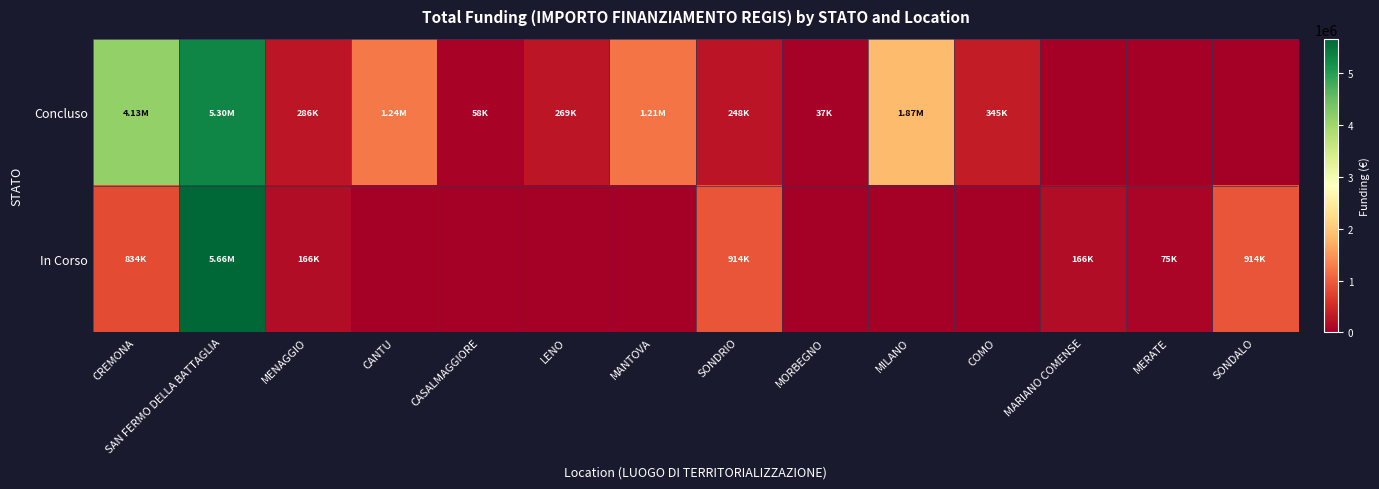

Reading left to right, list all the values displayed in this chart.

Concluso: CREMONA=4132595.6	SAN FERMO DELLA BATTAGLIA=5303014.2	MENAGGIO=286114.4	CANTU=1242450.0	CASALMAGGIORE=57564.0	LENO=269021.9	MANTOVA=1206048.8	SONDRIO=247700.0	MORBEGNO=36600.0	MILANO=1866366.7	COMO=344882.5	MARIANO COMENSE=0.0	MERATE=0.0	SONDALO=0.0
In Corso: CREMONA=833874.0	SAN FERMO DELLA BATTAGLIA=5661837.7	MENAGGIO=165553.7	CANTU=0.0	CASALMAGGIORE=0.0	LENO=0.0	MANTOVA=0.0	SONDRIO=914000.0	MORBEGNO=0.0	MILANO=0.0	COMO=0.0	MARIANO COMENSE=165553.7	MERATE=75000.0	SONDALO=914000.0